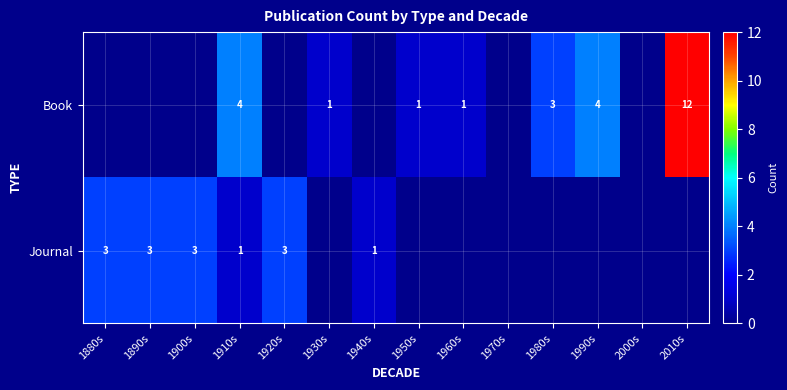

Which has a higher value, 1900s or 1930s?

1930s